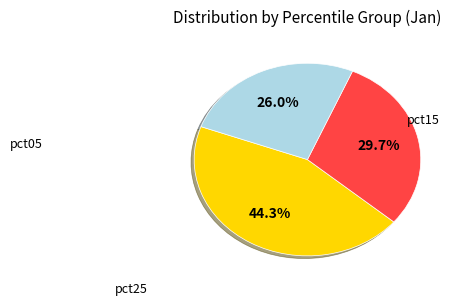

To the nearest percent, what is the average slice percentage?

33%